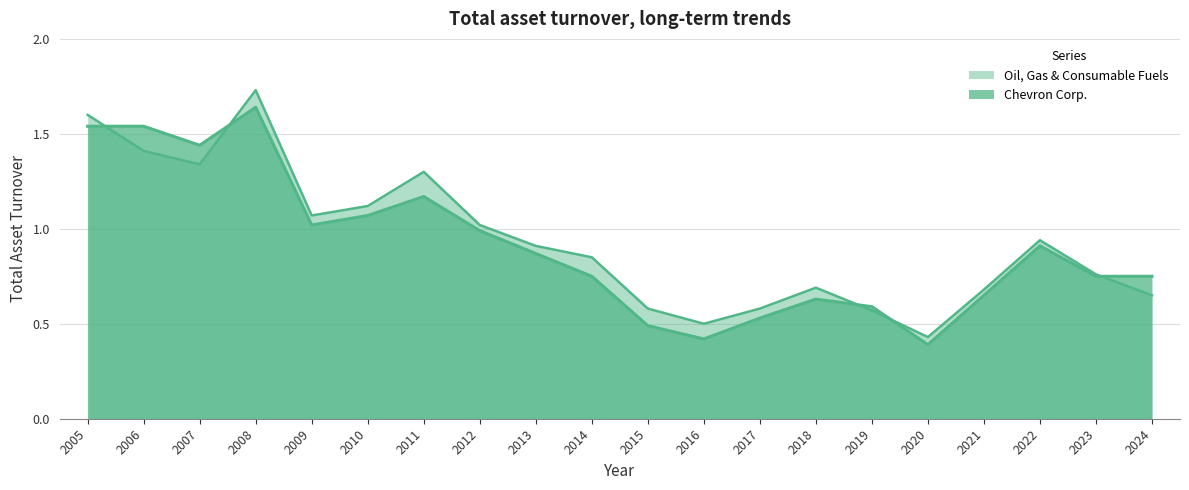

Where is Chevron Corp. nearest to the value 1?

2012